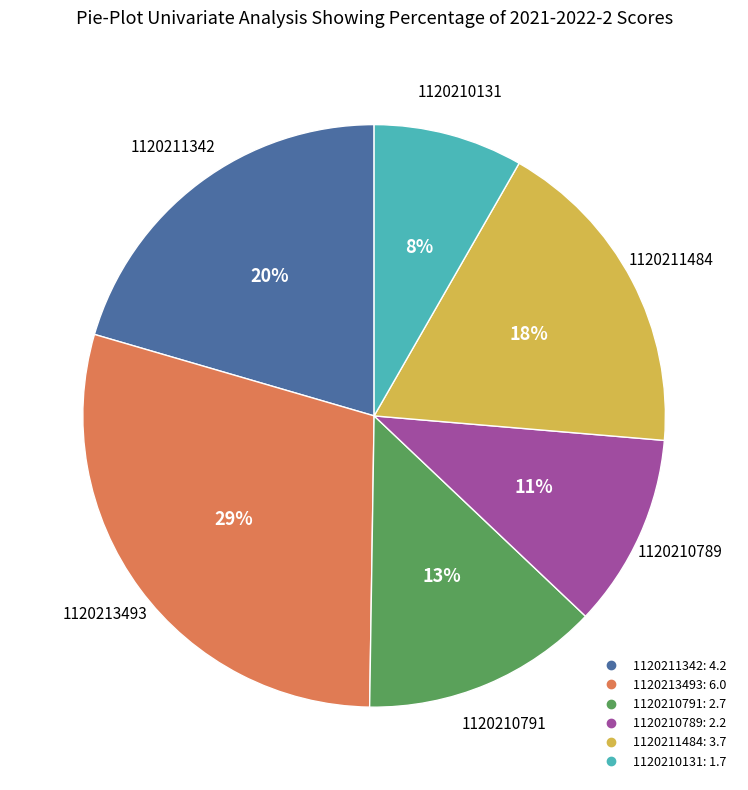

To the nearest percent, what is the average slice percentage?

17%